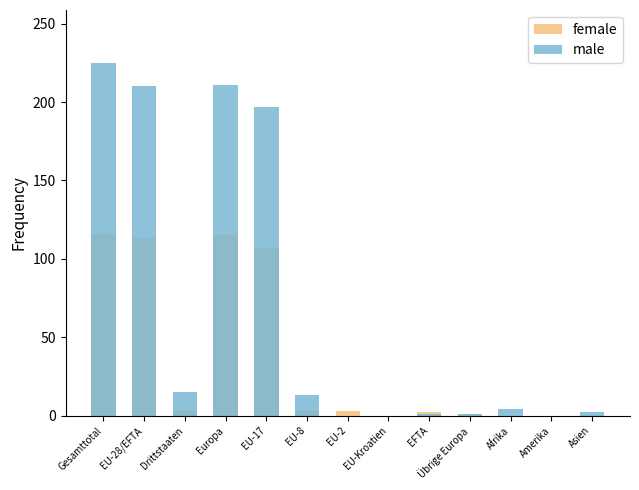

At which label does female first exceed 3?

Gesamttotal